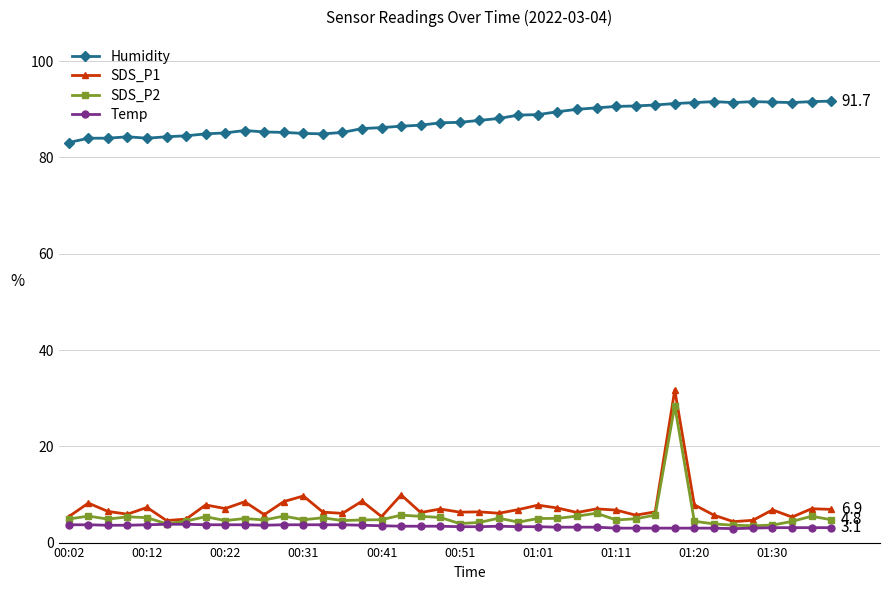

What are all the series names shown in the legend?

Humidity, SDS_P1, SDS_P2, Temp